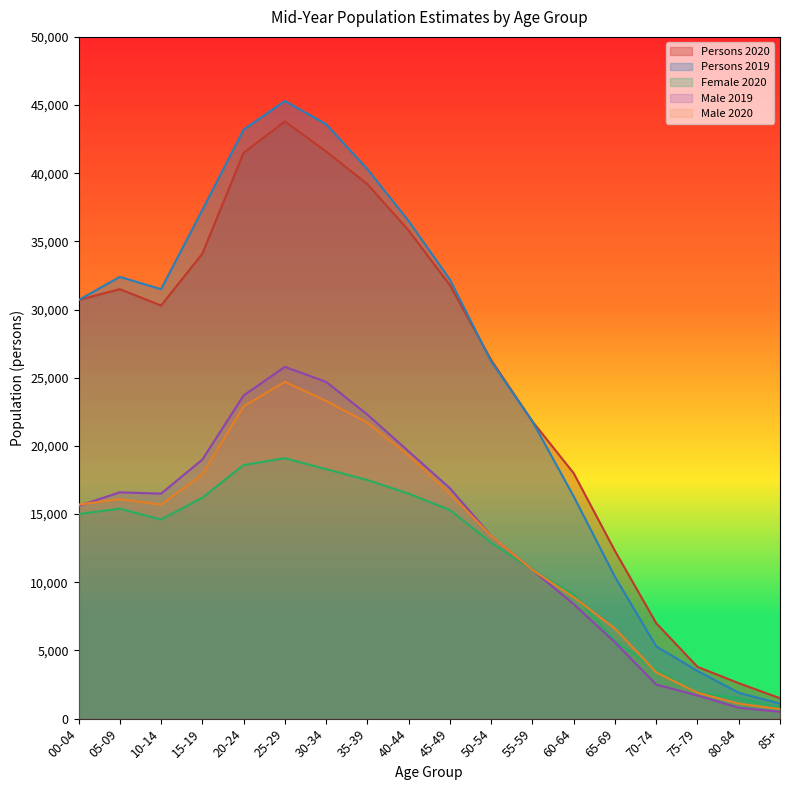

Reading right to left, what are all the values shown in this chart?

Persons 2020: 85+=1500	80-84=2600	75-79=3800	70-74=7000	65-69=12300	60-64=18000	55-59=21800	50-54=26300	45-49=31800	40-44=35800	35-39=39200	30-34=41600	25-29=43800	20-24=41500	15-19=34100	10-14=30300	05-09=31500	00-04=30700
Persons 2019: 85+=1100	80-84=1900	75-79=3500	70-74=5300	65-69=10400	60-64=16300	55-59=21800	50-54=26200	45-49=32200	40-44=36500	35-39=40300	30-34=43600	25-29=45300	20-24=43200	15-19=37300	10-14=31500	05-09=32400	00-04=30700
Female 2020: 85+=800	80-84=1500	75-79=1900	70-74=3600	65-69=5700	60-64=9100	55-59=10900	50-54=12900	45-49=15300	40-44=16500	35-39=17500	30-34=18300	25-29=19100	20-24=18600	15-19=16200	10-14=14600	05-09=15400	00-04=15000
Male 2019: 85+=500	80-84=800	75-79=1700	70-74=2500	65-69=5600	60-64=8400	55-59=10900	50-54=13400	45-49=16900	40-44=19600	35-39=22300	30-34=24700	25-29=25800	20-24=23700	15-19=19000	10-14=16500	05-09=16600	00-04=15600
Male 2020: 85+=700	80-84=1100	75-79=1900	70-74=3400	65-69=6600	60-64=8900	55-59=10900	50-54=13400	45-49=16500	40-44=19300	35-39=21700	30-34=23300	25-29=24700	20-24=22900	15-19=17900	10-14=15700	05-09=16100	00-04=15700